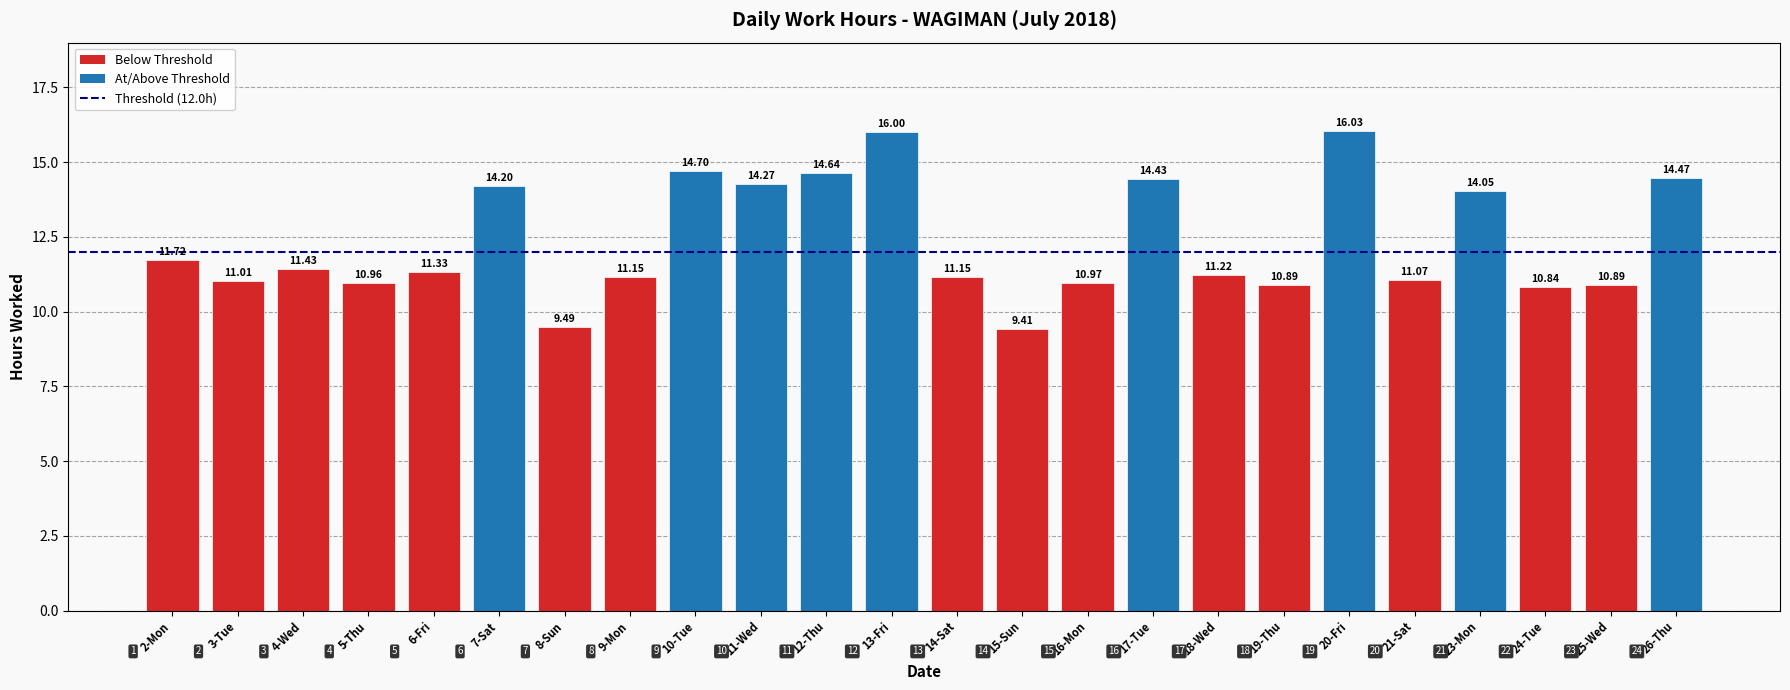

Which has a higher value, 26-Thu or 9-Mon?

26-Thu